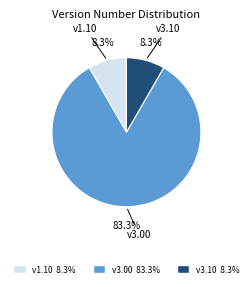

Is there a majority slice in this chart?

Yes